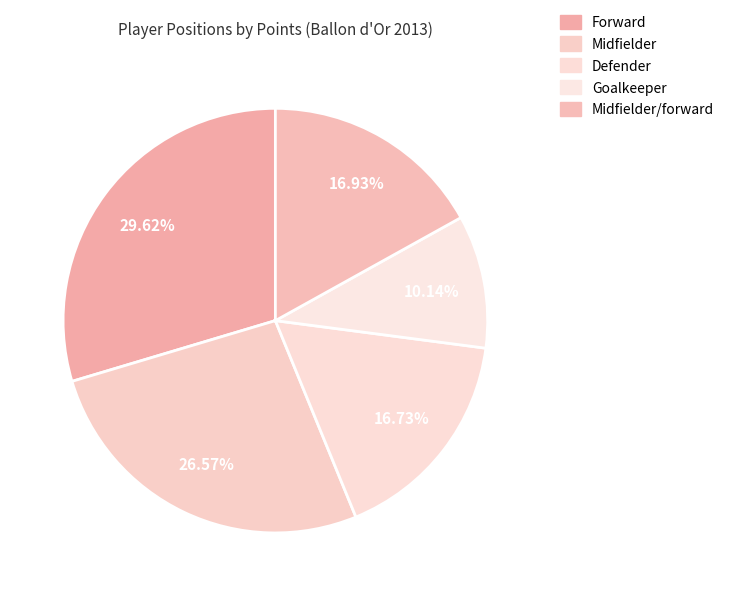

How many slices are in this pie chart?

5